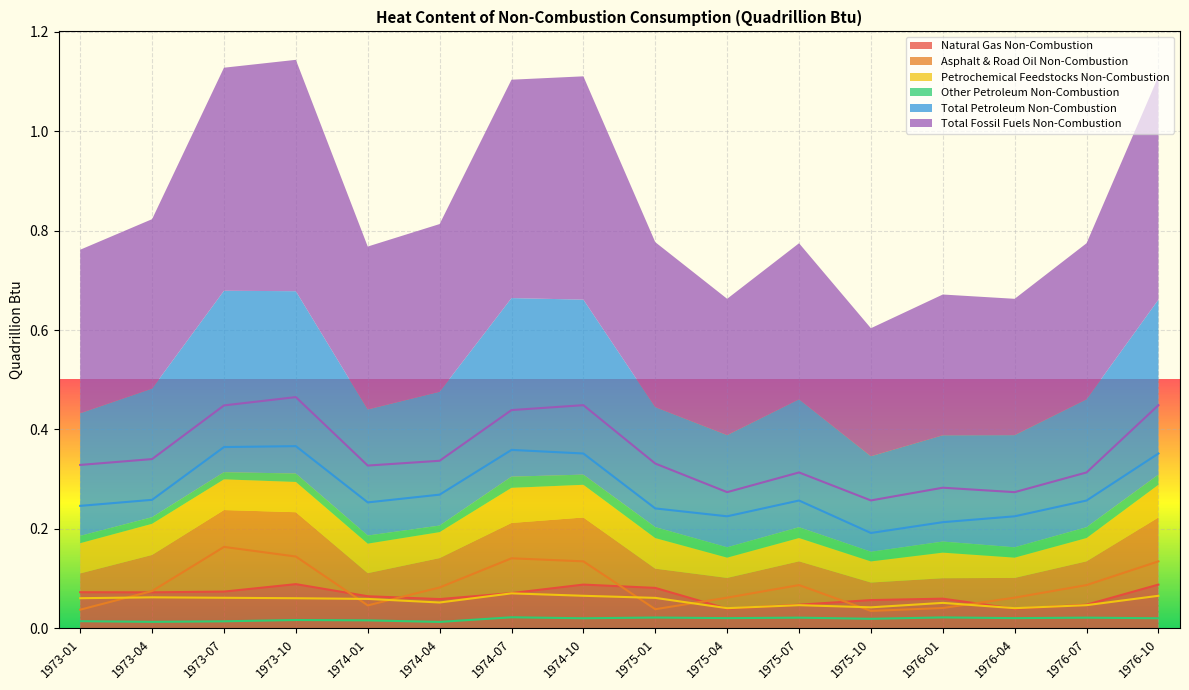

What is the spread (max minus min) of values at 1975-07?

0.3